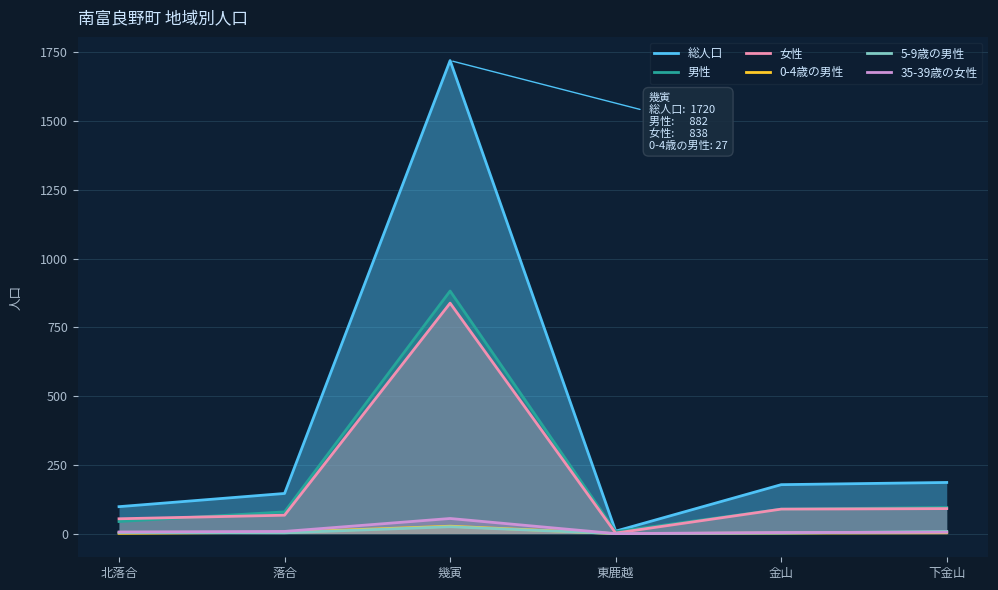

What are all the series names shown in the legend?

総人口, 男性, 女性, 0-4歳の男性, 5-9歳の男性, 35-39歳の女性